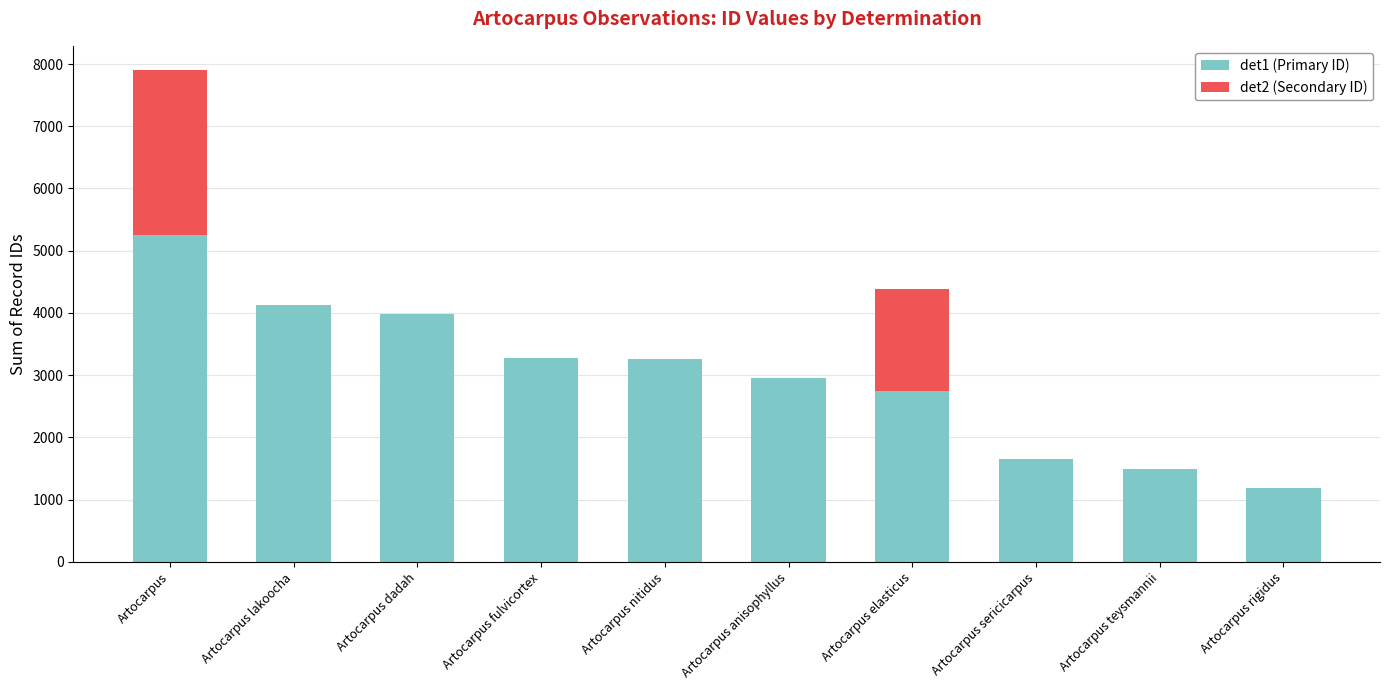

What is the sum of the det1 (Primary ID) values at Artocarpus dadah and Artocarpus lakoocha?

8106